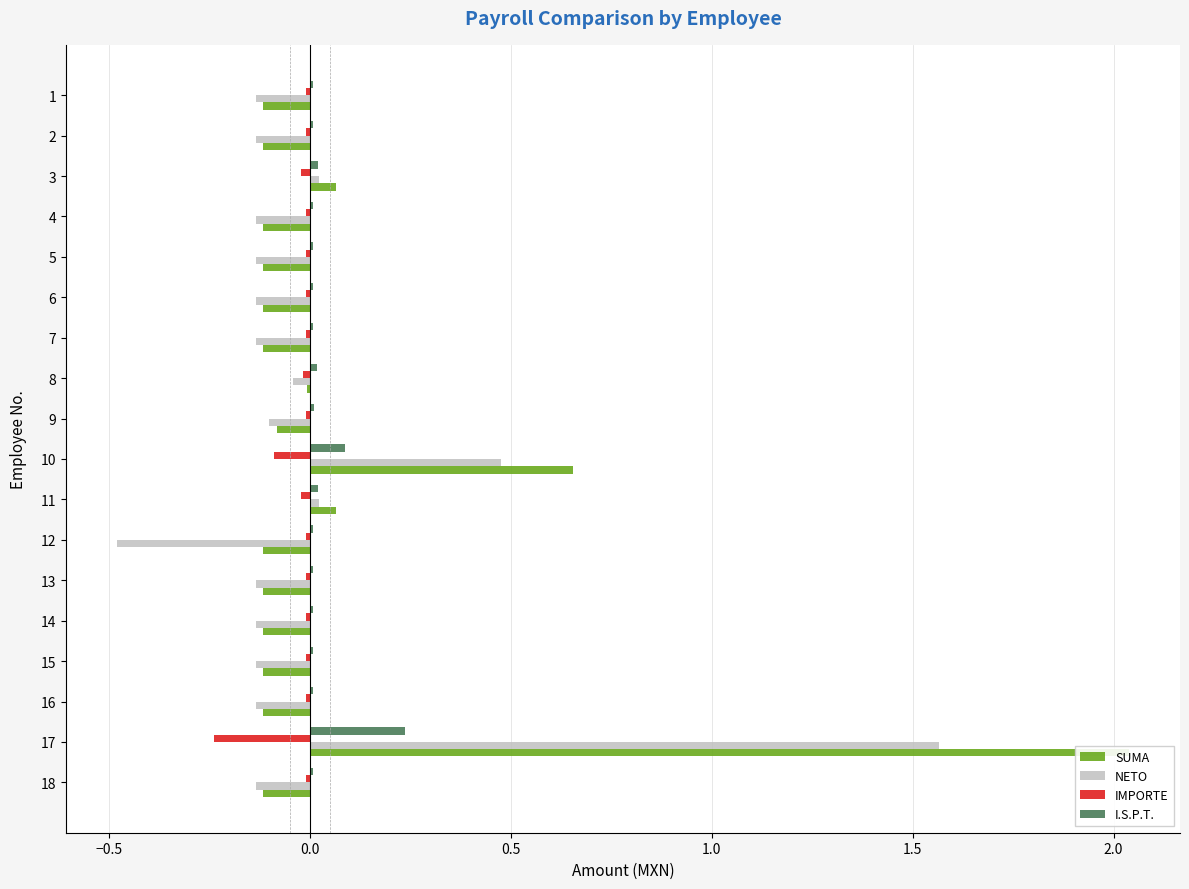

How many bars are there in total?

72